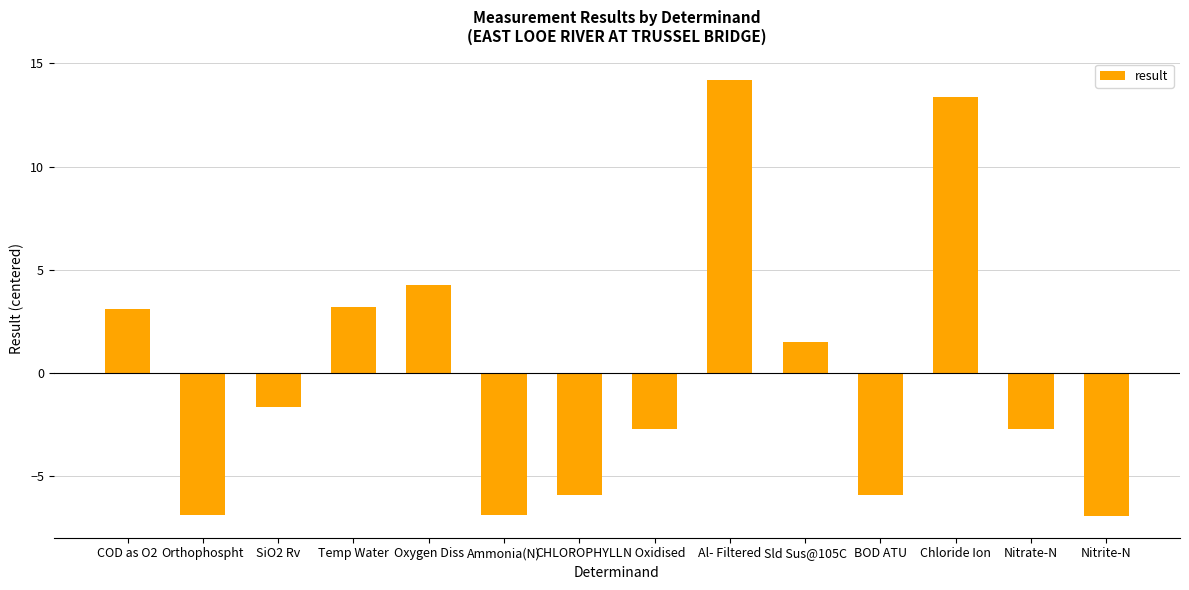

How many series are shown in this chart?

1